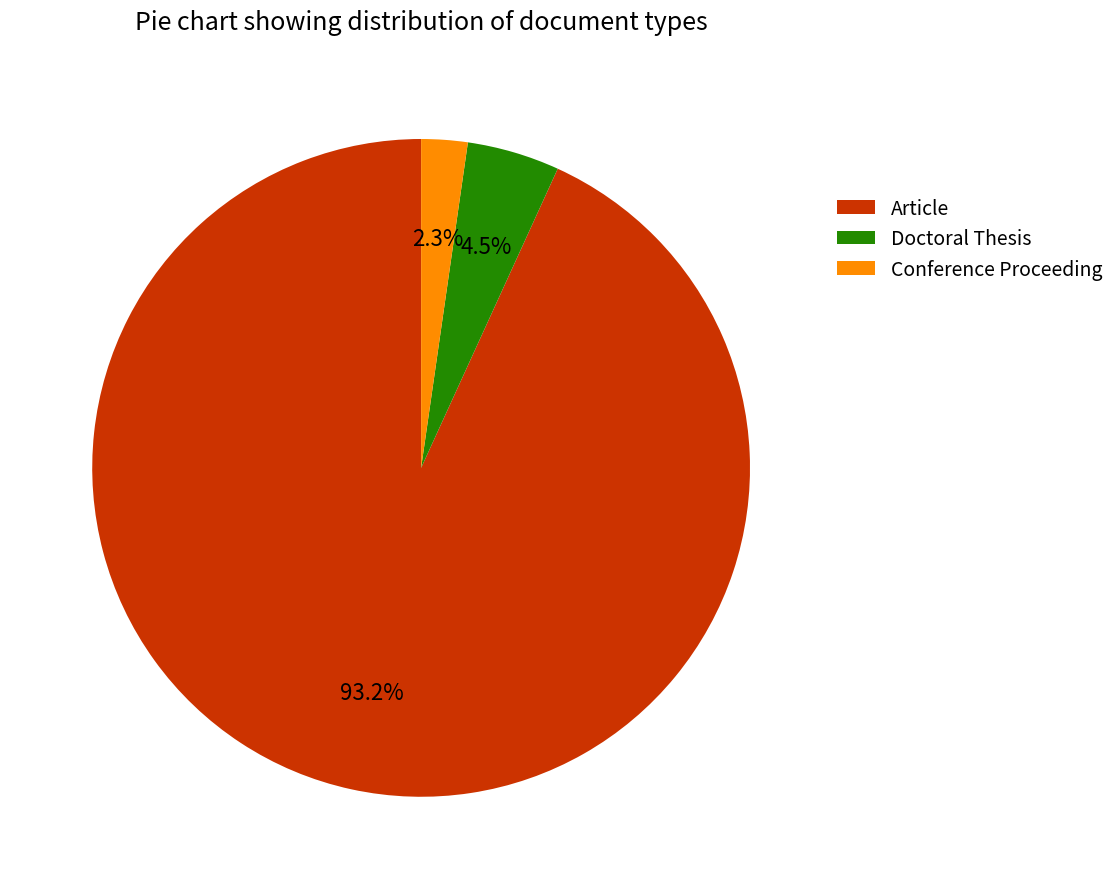

Approximately how many times larger is the value at Conference Proceeding compared to Doctoral Thesis?

0.5